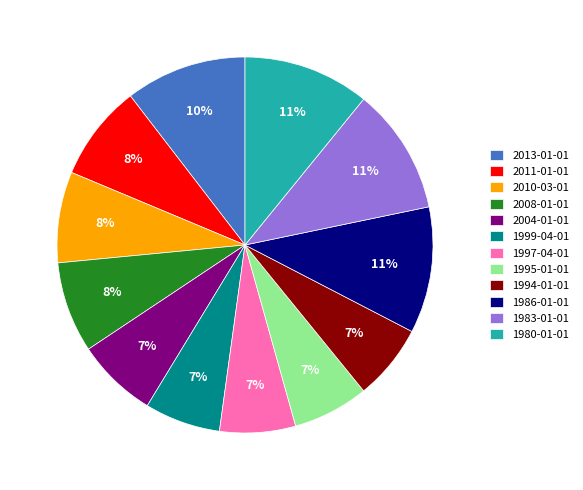

Is 2008-01-01 the majority of the pie?

No